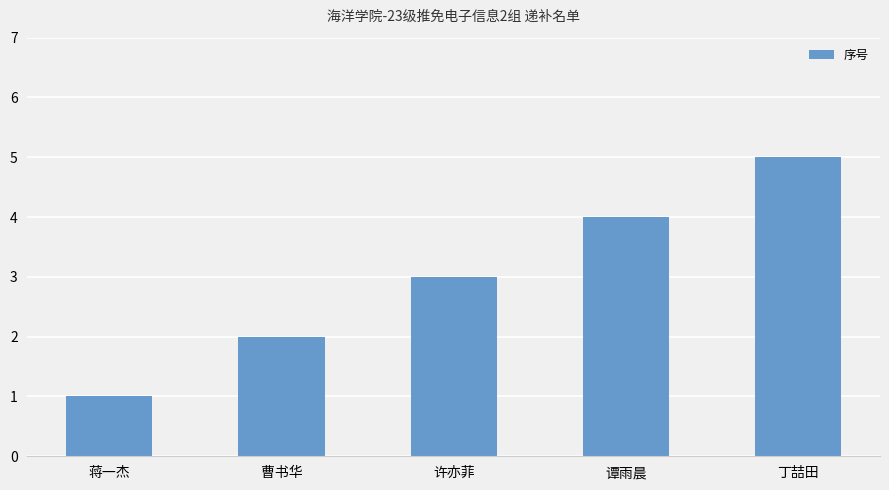

List the labels in order of value, largest first.

丁喆田, 谭雨晨, 许亦菲, 曹书华, 蒋一杰